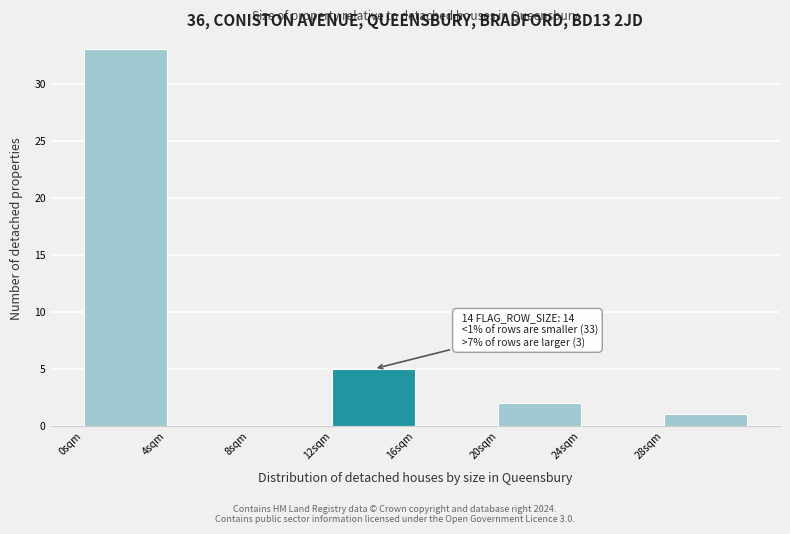

Over which range of the x-axis is the bar tallest?

0 to 4